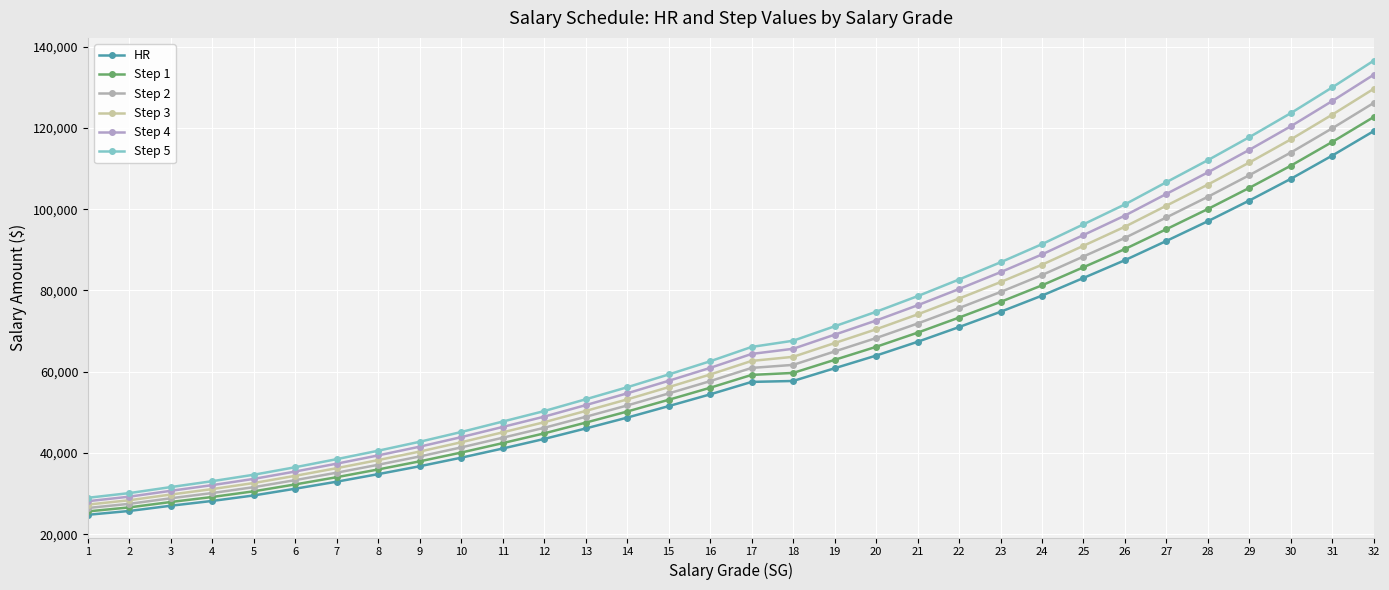

How many series are shown in this chart?

6